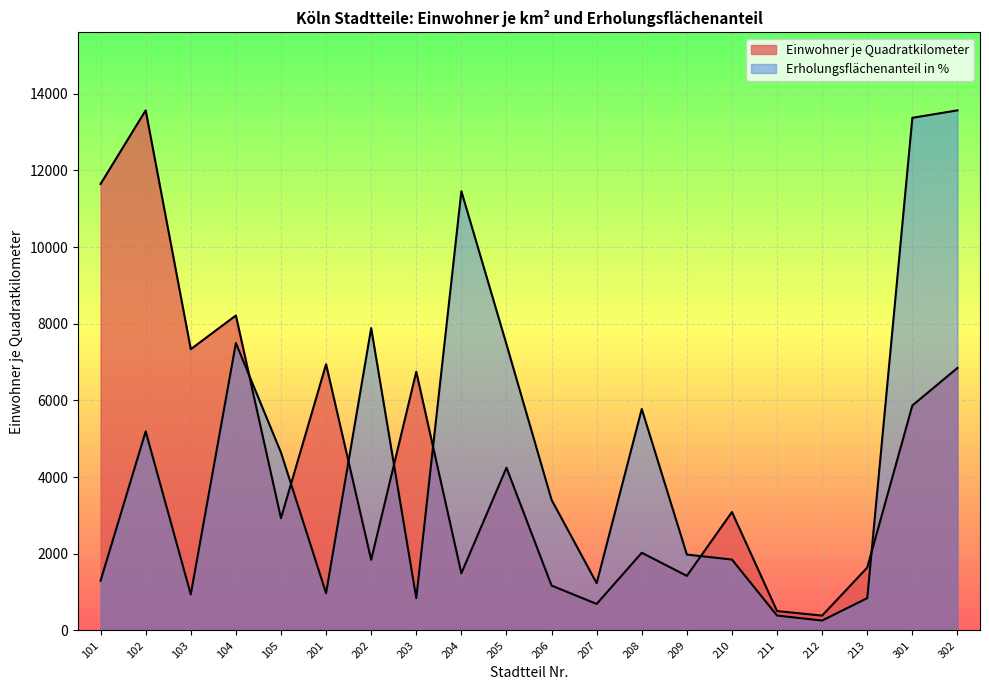

How many data points in Einwohner je Quadratkilometer are less than 3089?

10